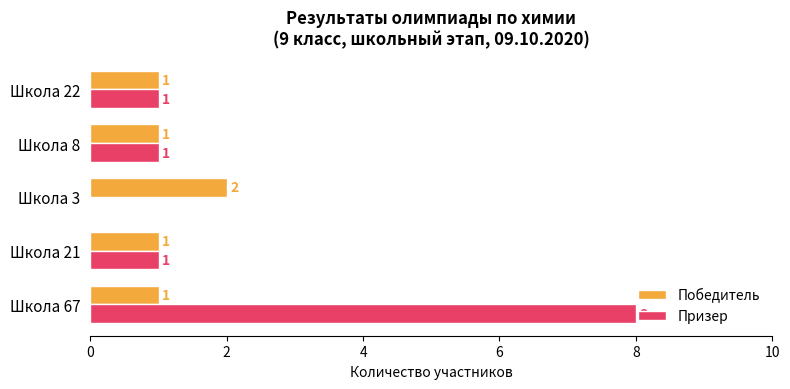

How many Победитель values are between 1 and 2?

5